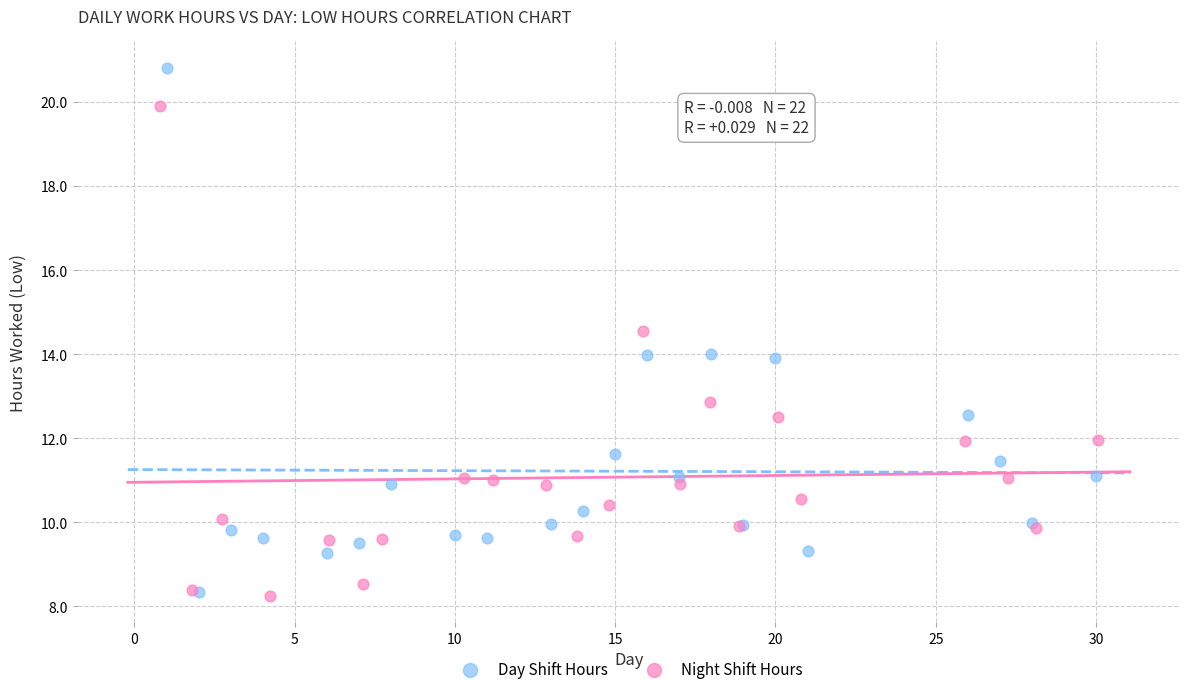

Which series has the largest Y range (max minus min)?

Day Shift Hours